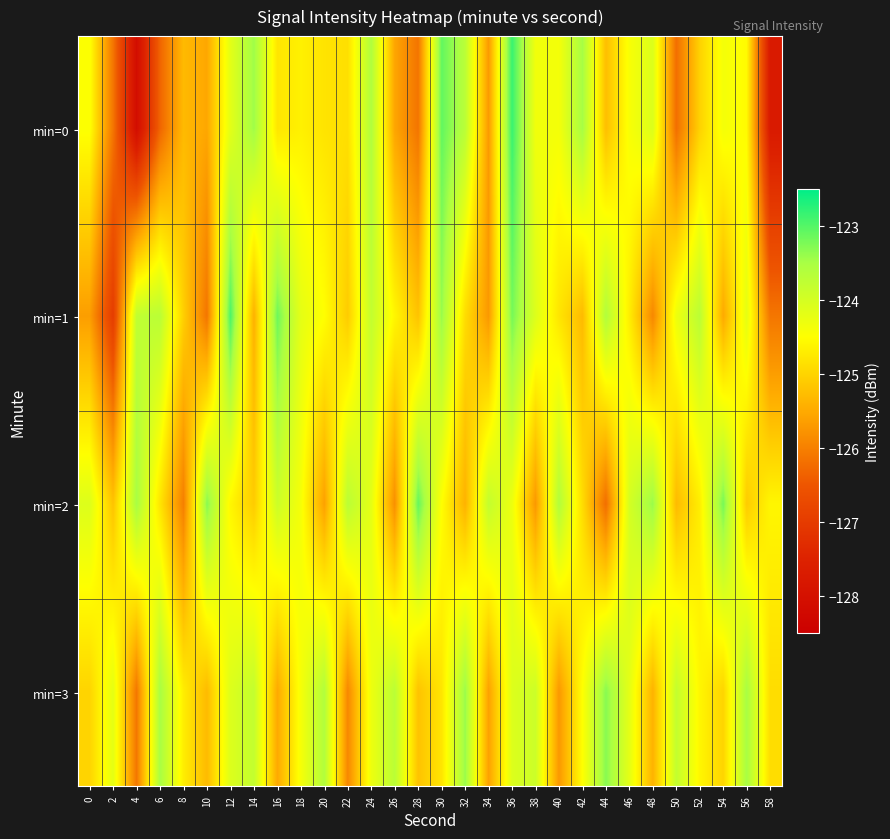

At how many categories does at least one series exceed -126?

30